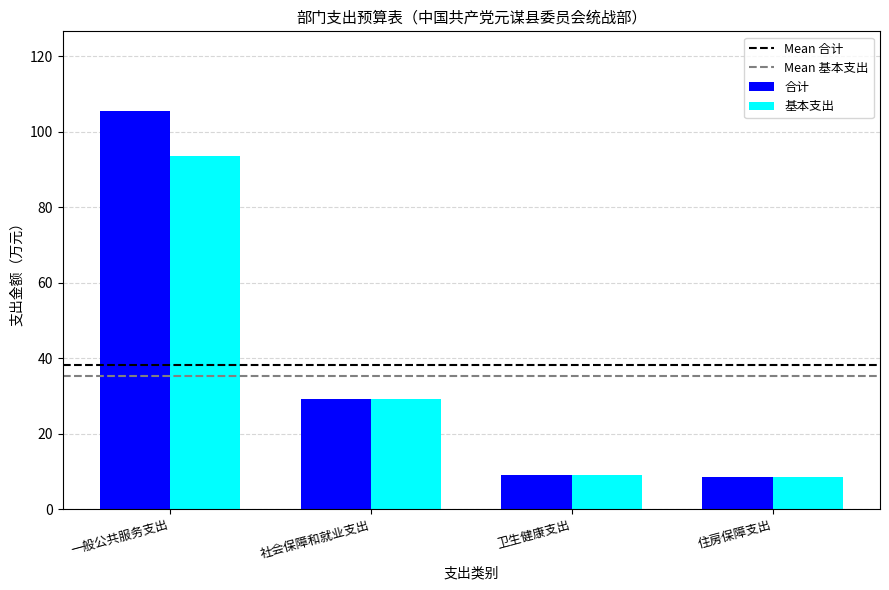

Reading right to left, transcribe all the data shown in this chart.

合计: 住房保障支出=8.6	卫生健康支出=9.1	社会保障和就业支出=29.3	一般公共服务支出=105.5
基本支出: 住房保障支出=8.6	卫生健康支出=9.1	社会保障和就业支出=29.3	一般公共服务支出=93.5